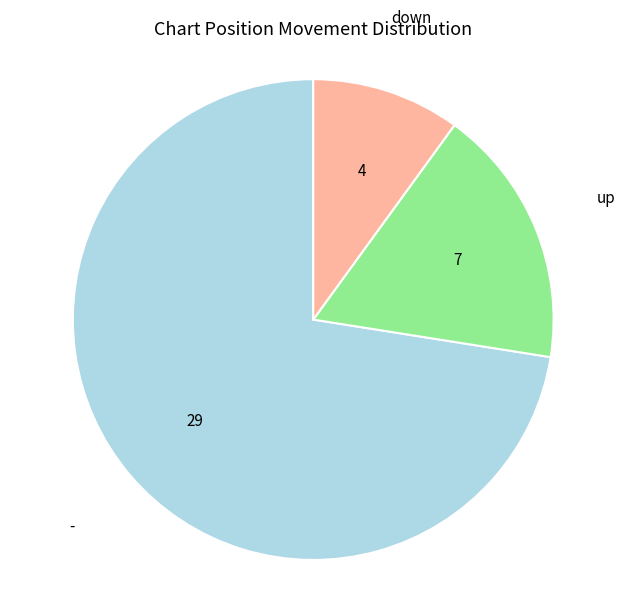

Does any single category account for the majority?

Yes